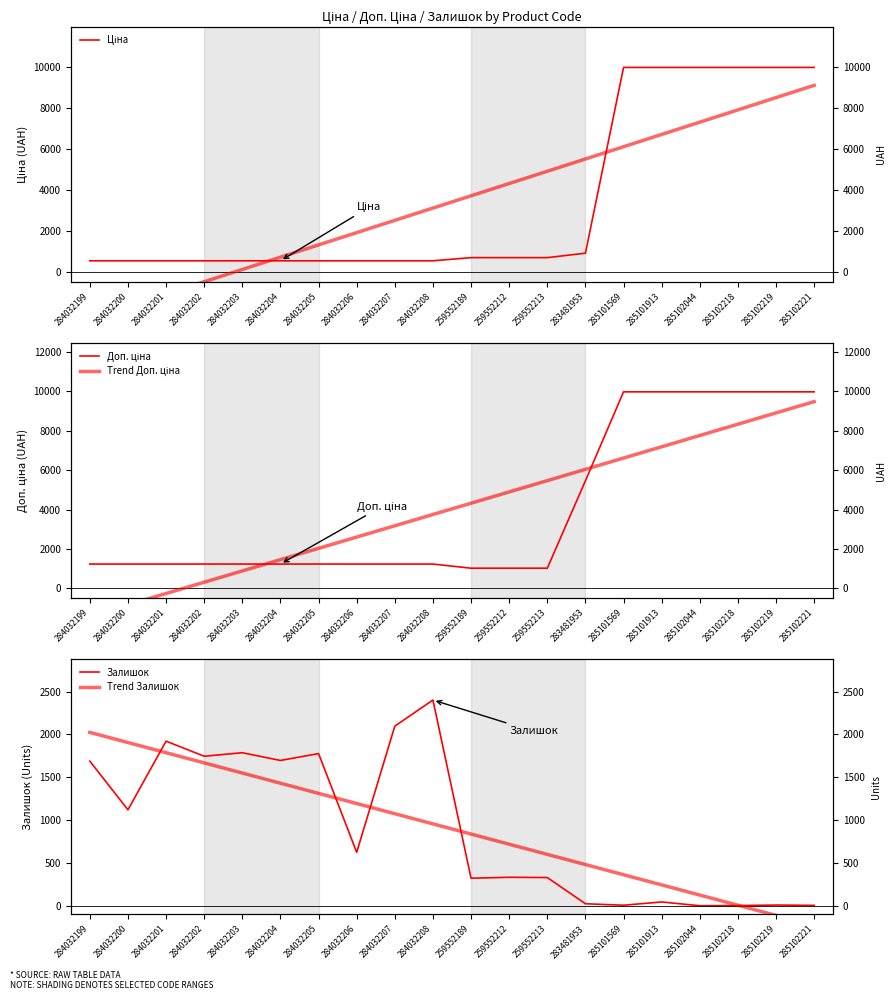

Reading right to left, extract all data points from this chart.

Ціна: 9975.0	9975.0	9975.0	9975.0	9975.0	9975.0	910.4	693.7	693.7	693.7	539.0	539.0	539.0	539.0	539.0	539.0	539.0	539.0	539.0	539.0
Trend Ціна: 9101.7	8502.7	7903.8	7304.8	6705.8	6106.9	5507.9	4909.0	4310.0	3711.1	3112.1	2513.1	1914.2	1315.2	716.3	117.3	-481.7	-1080.6	-1679.6	-2278.5
Доп. ціна: 9975.0	9975.0	9975.0	9975.0	9975.0	9975.0	5462.3	1024.6	1024.6	1024.6	1235.4	1235.4	1235.4	1235.4	1235.4	1235.4	1235.4	1235.4	1235.4	1235.4
Trend Доп. ціна: 9478.6	8905.8	8333.0	7760.2	7187.4	6614.6	6041.8	5469.0	4896.2	4323.4	3750.6	3177.8	2605.0	2032.2	1459.4	886.6	313.8	-259.0	-831.8	-1404.6
Залишок: 5.0	9.0	3.0	1.0	45.0	7.0	24.0	330.0	333.0	322.0	2401.0	2096.0	624.0	1776.0	1696.0	1786.0	1745.0	1921.0	1120.0	1688.0
Trend Залишок: -230.3	-111.6	7.0	125.6	244.2	362.8	481.4	600.1	718.7	837.3	955.9	1074.5	1193.1	1311.8	1430.4	1549.0	1667.6	1786.2	1904.8	2023.5